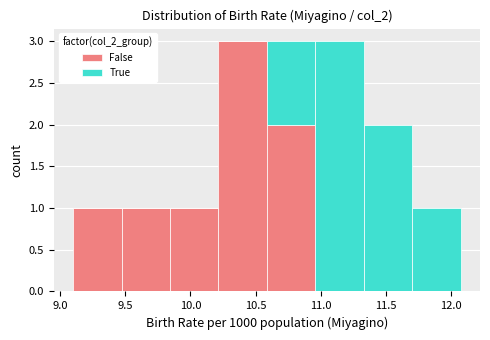

What is the total height of the stacked bar covering 9.10 to 9.45 on the x-axis? Neither the bar edges nor the heights are printed on the chart, so give them approximately, as read against the axes.

1